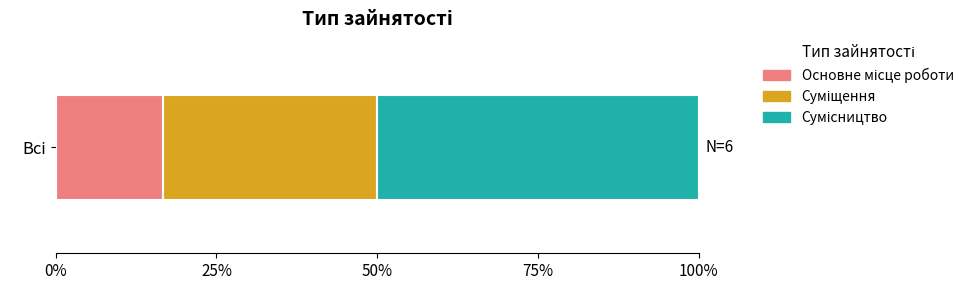

What is the label of the 1st bar from the left?

Основне місце роботи